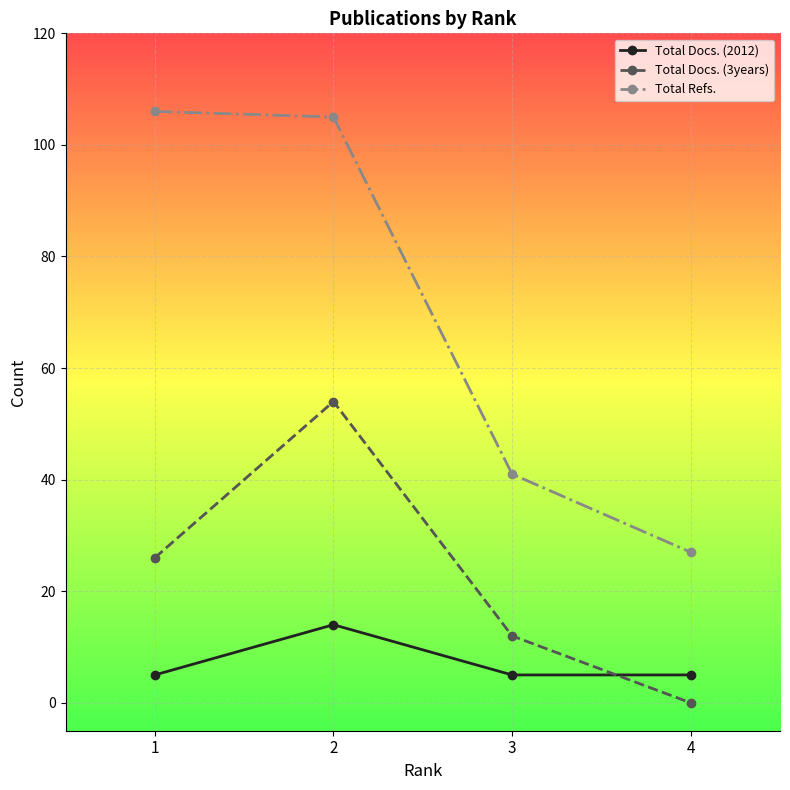

At how many categories does at least one series exceed 4?

4